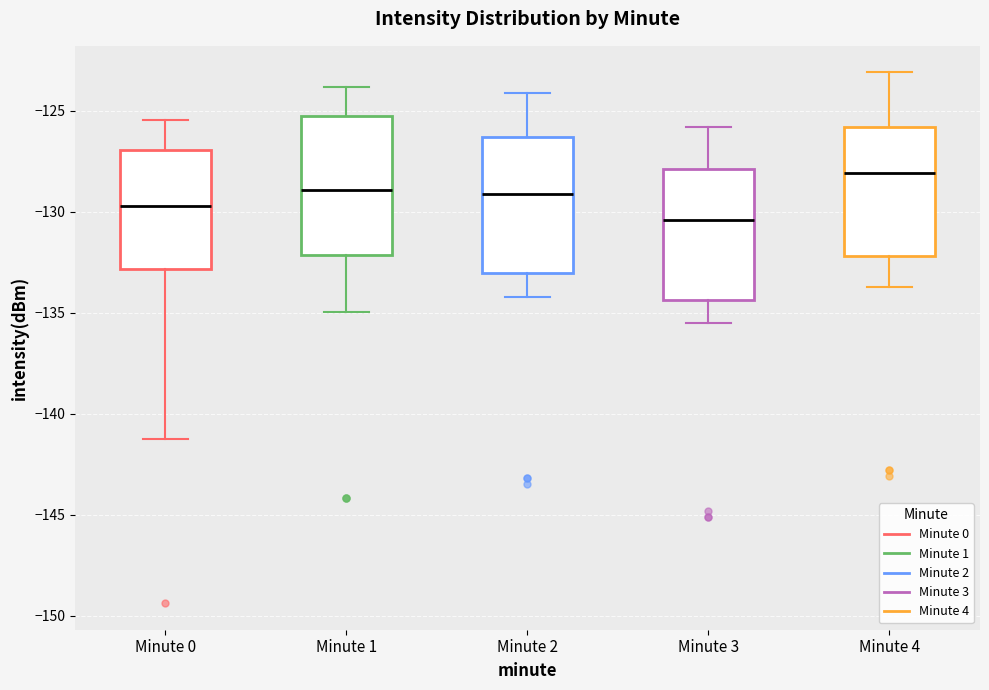

Where does the median line of the box for Minute 1 sit on the y-axis? The values are not printed on the chart, so give them approximately, as read against the axis.

-129.0